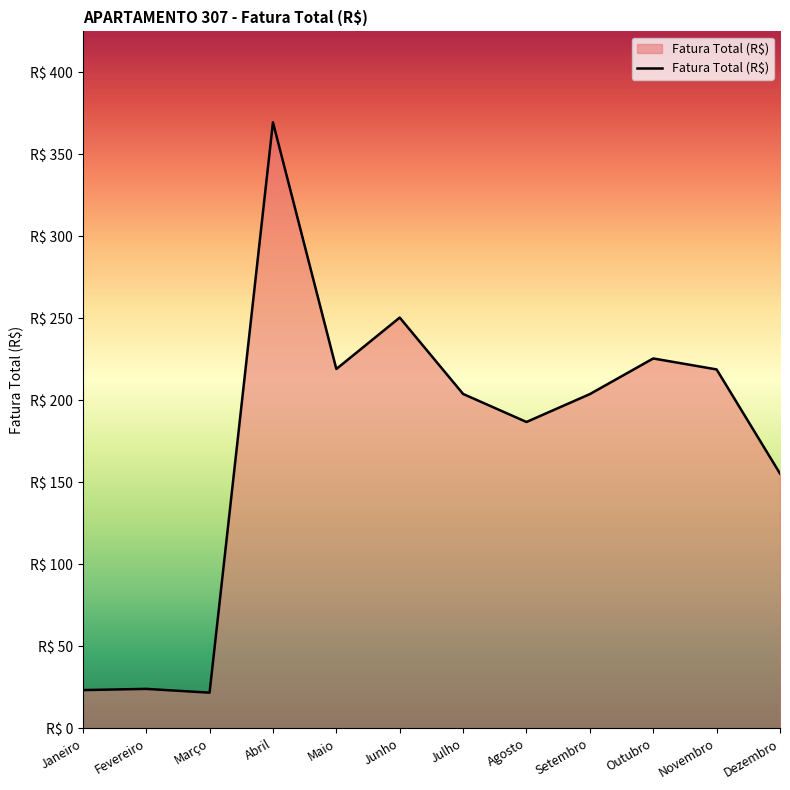

What is the maximum value shown in the chart?

369.5